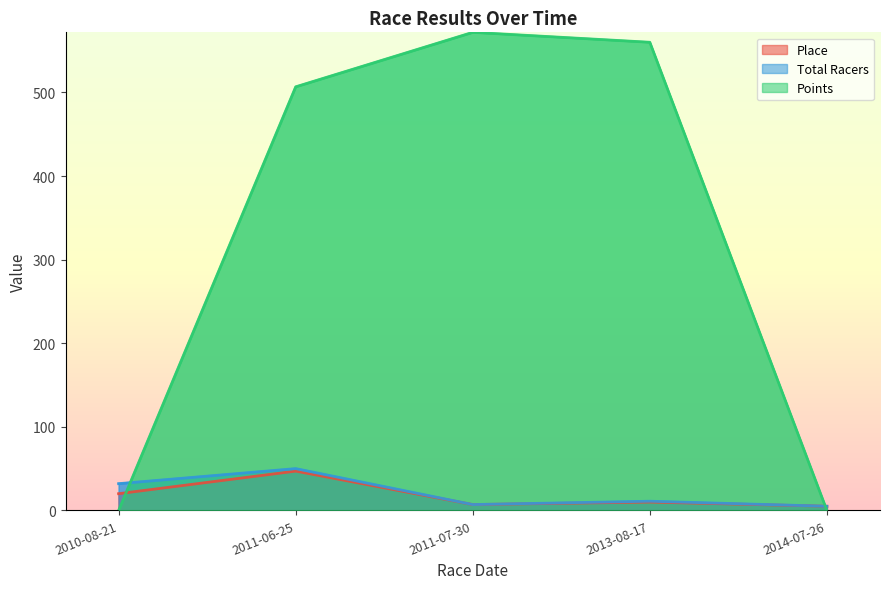

What is the difference between the second highest and minimum values in the Points series?

560.0